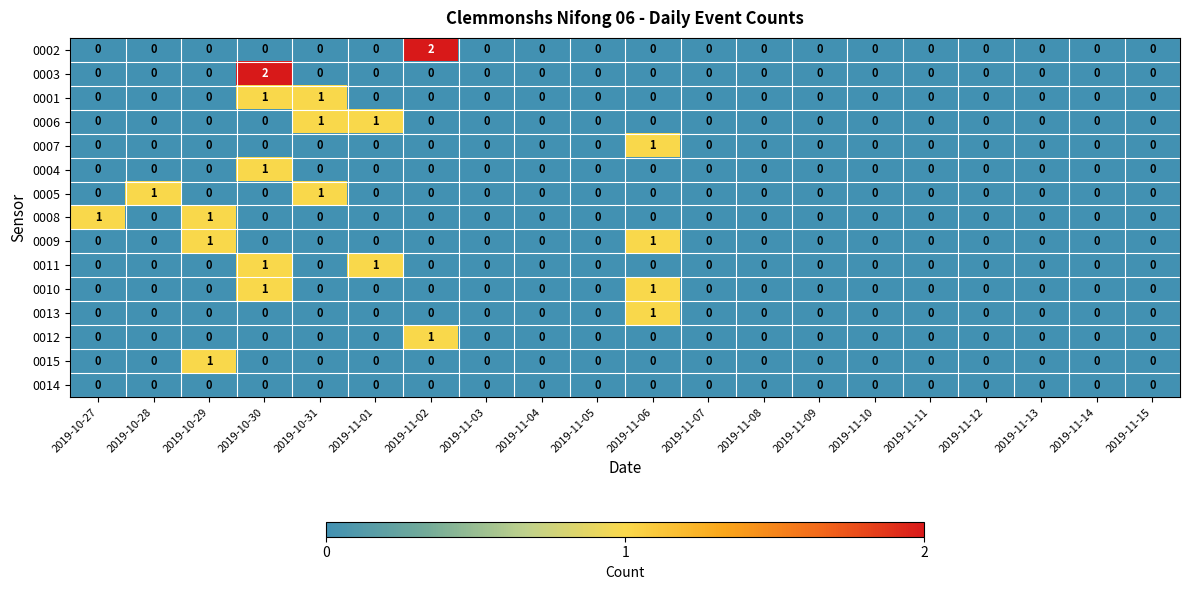

The value of 0005 at 2019-11-11 is 1. True or false?

False